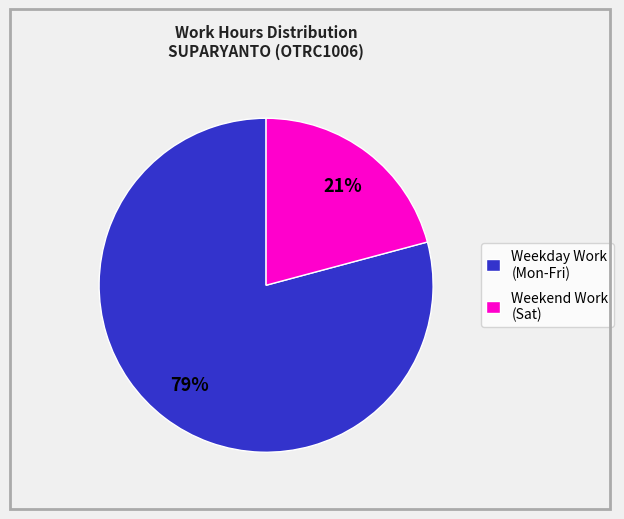

Do Weekday Work (Mon-Fri) and Weekend Work (Sat) together represent more than half of the pie?

Yes